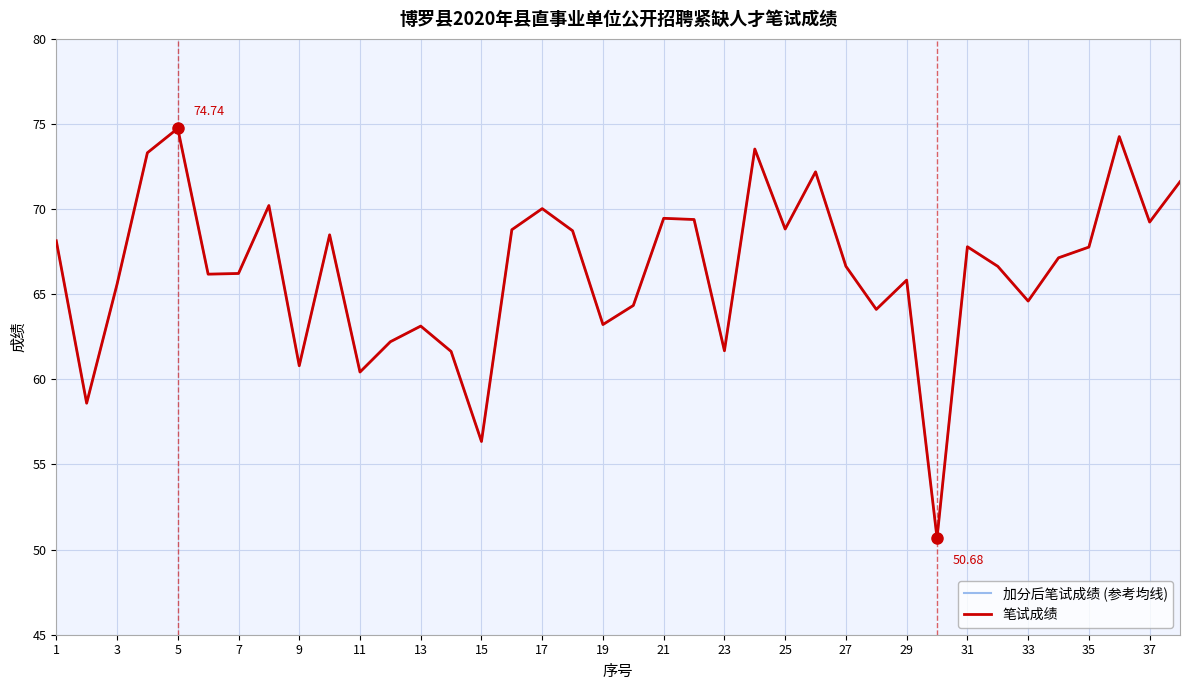

Does the chart have visible grid lines?

Yes